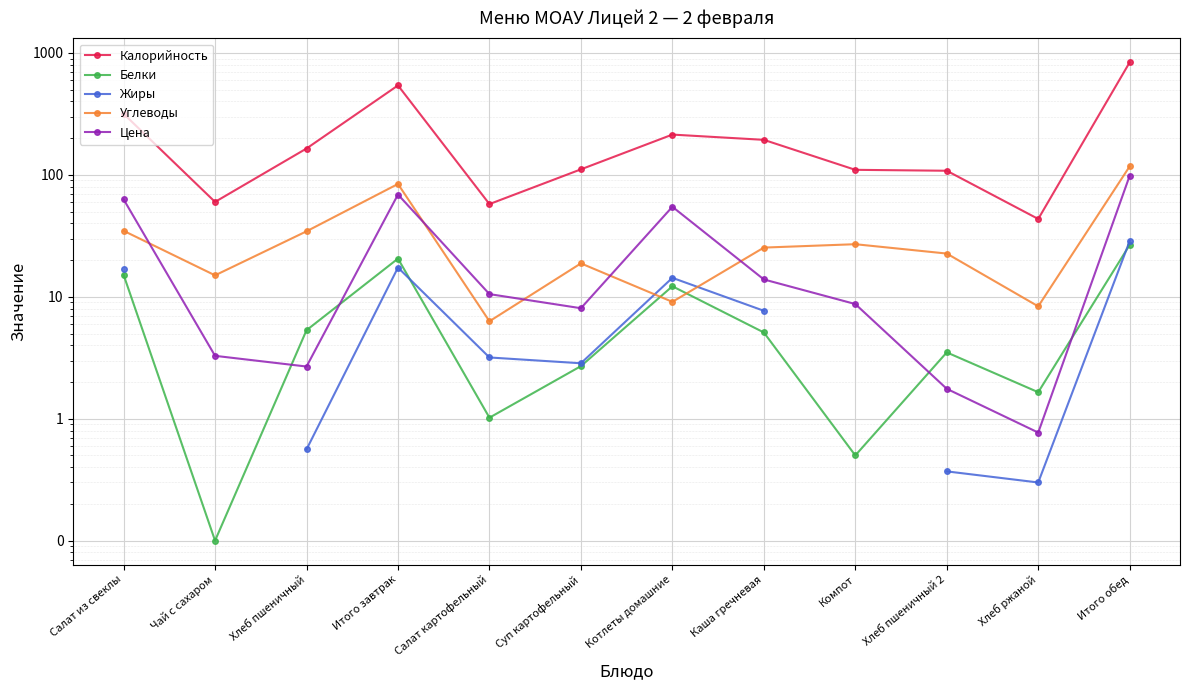

Is the value of Цена at Салат из свеклы greater than the value of Углеводы at Итого завтрак?

No